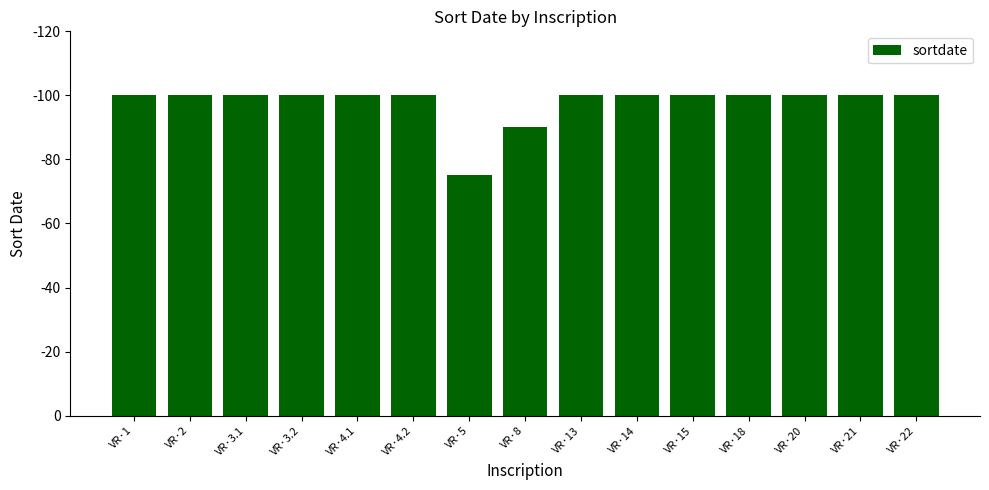

What value does the data have at VR·3.1?

100